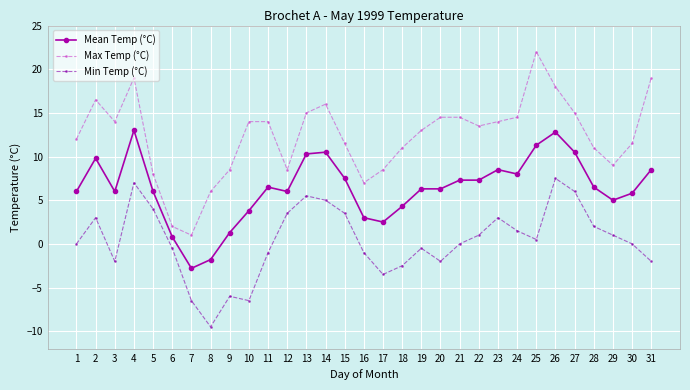

What are all the series names shown in the legend?

Mean Temp (°C), Max Temp (°C), Min Temp (°C)